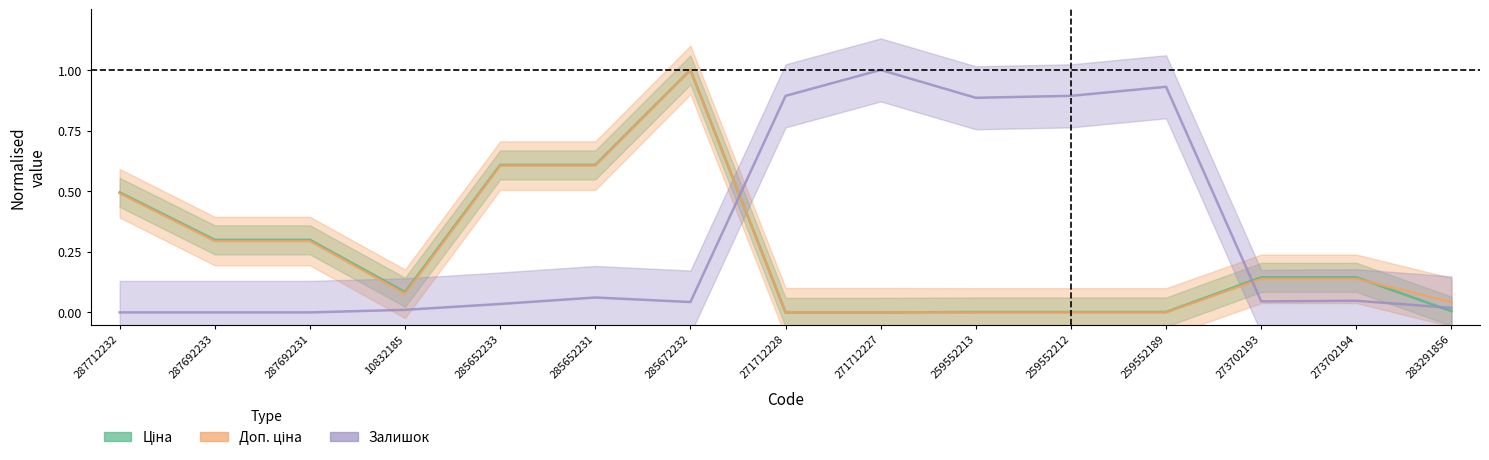

What is the greatest value displayed?

1.0